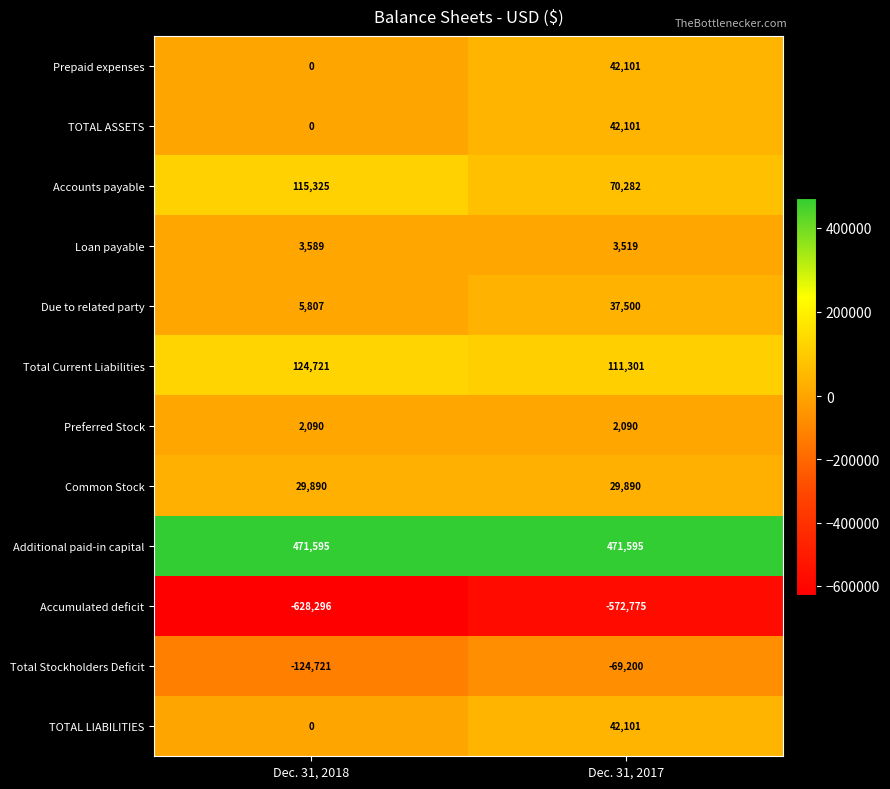

How many series are shown in this chart?

12